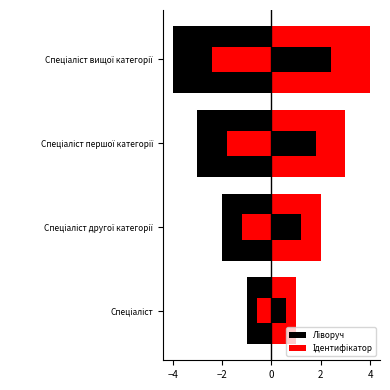

At Спеціаліст другої категорії, list the series in order from smallest to largest.

Ліворуч, Ідентифікатор